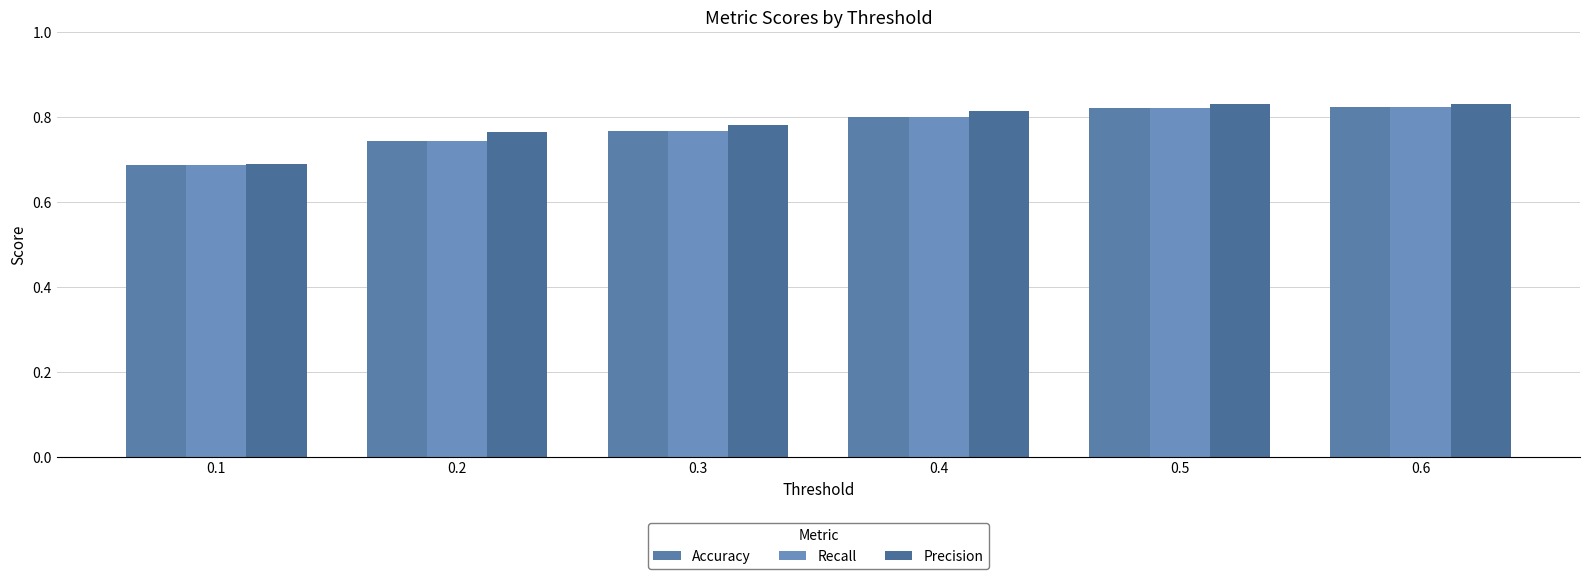

What is the sum of all Precision values?

4.7